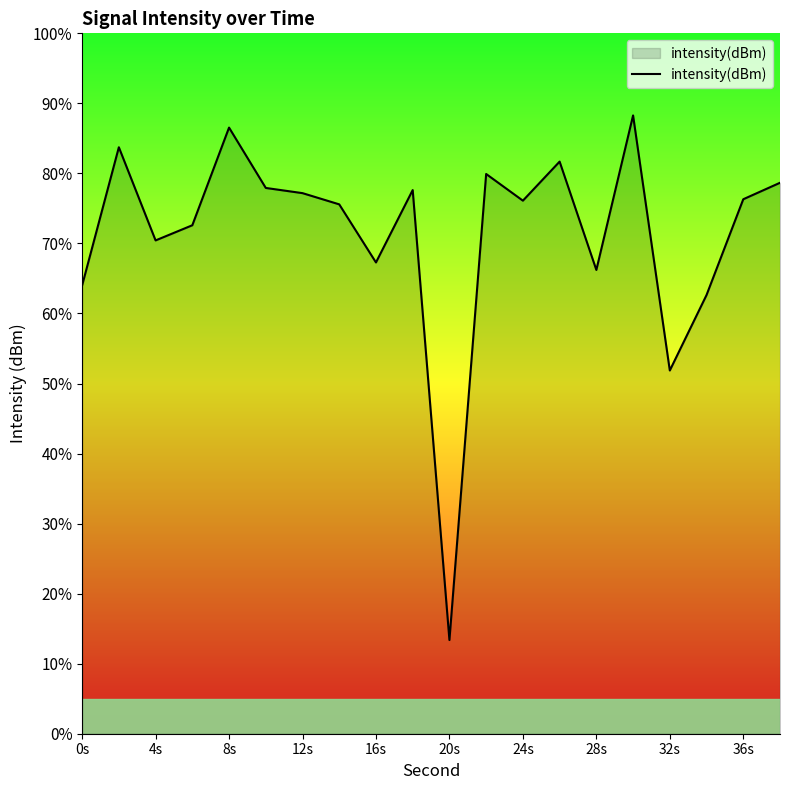

How many categories are shown in the chart?

20